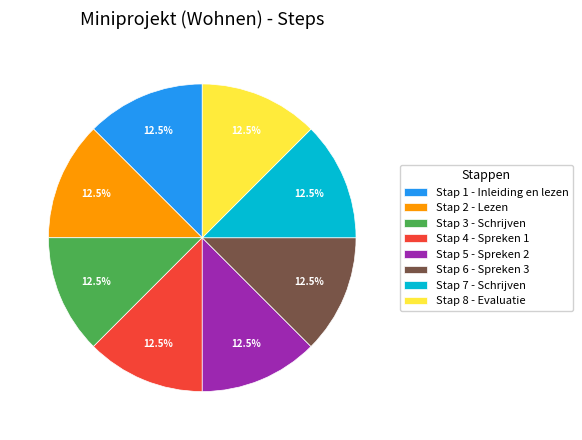

Count the number of slices in the pie.

8